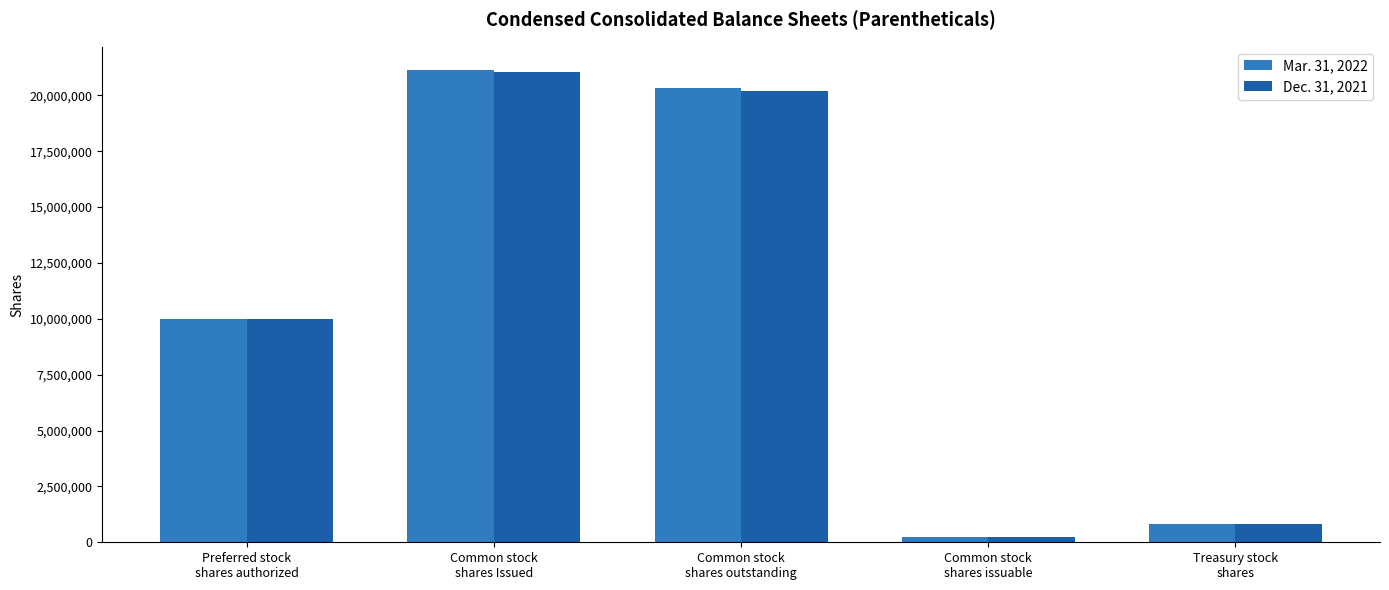

What is the highest value of the Mar. 31, 2022 series?

21125748